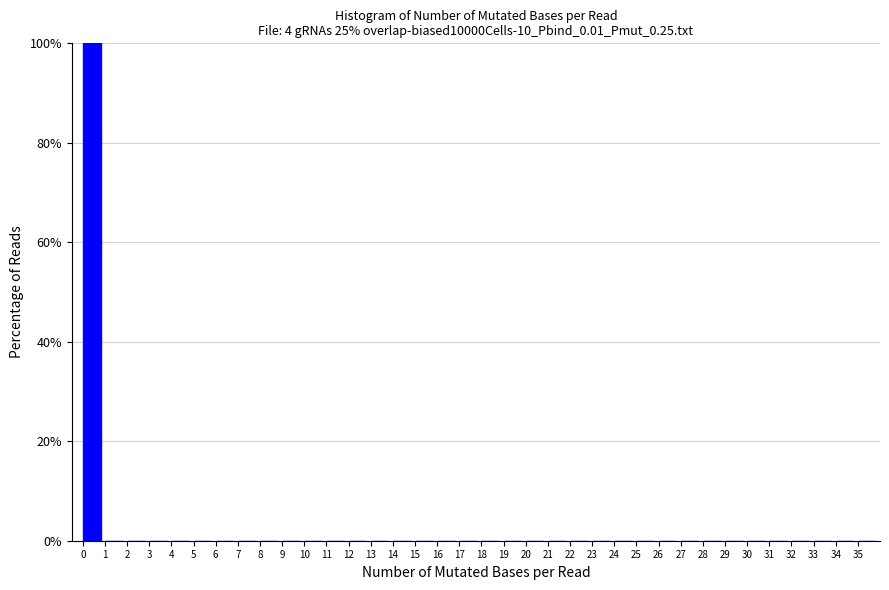

How tall is the bar that spans 0 to 1 on the x-axis? The values are not printed on the chart, so give them approximately, as read against the axis.

100